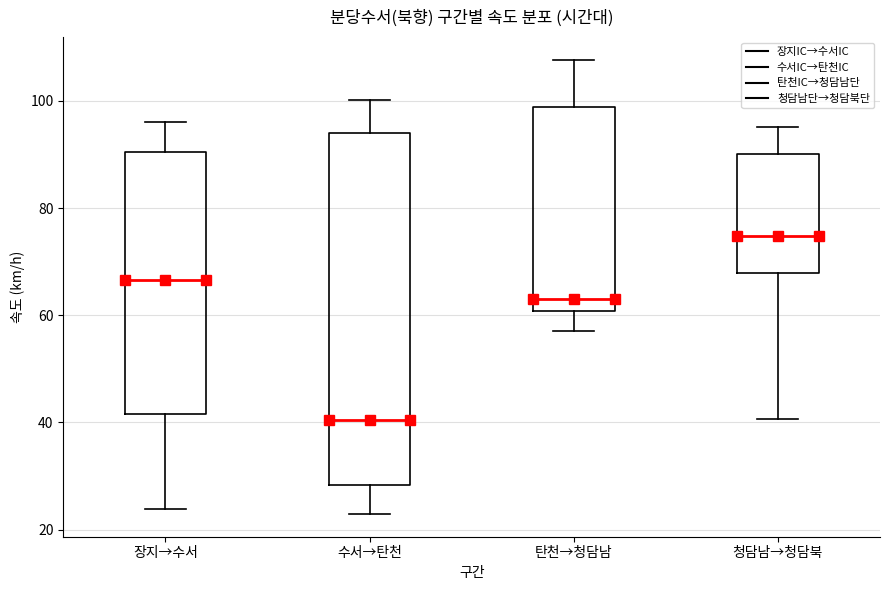

Comparing the boxes themselves (not the whiskers), which one is the tallest?

수서→탄천